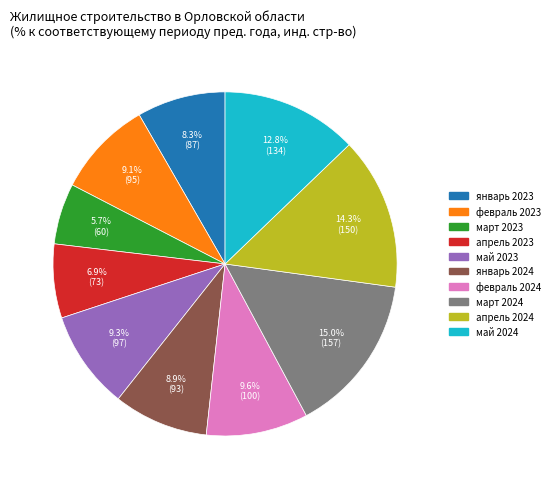

Which category has the biggest portion of the pie?

март 2024